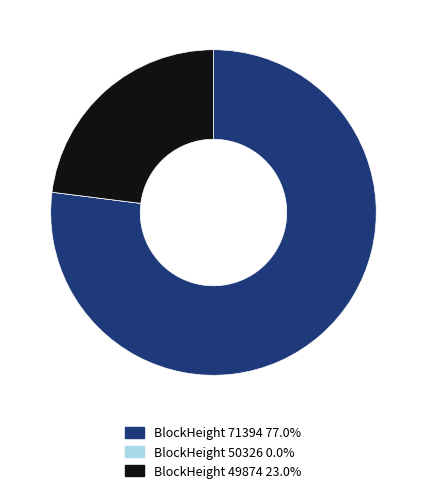

Is there a majority slice in this chart?

Yes